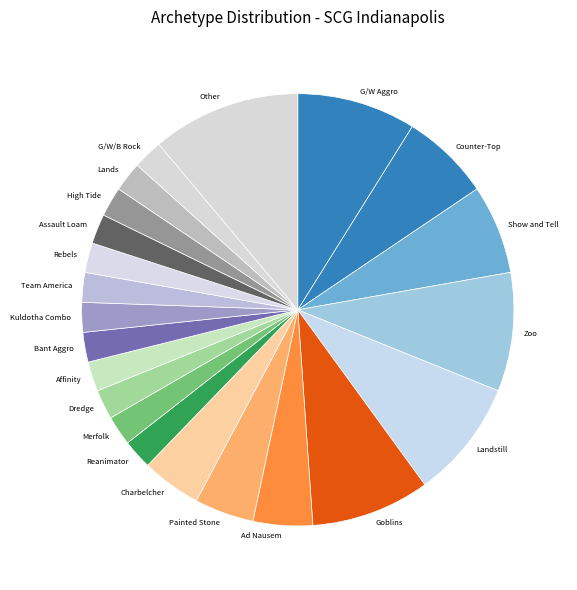

How many slices are in this pie chart?

22